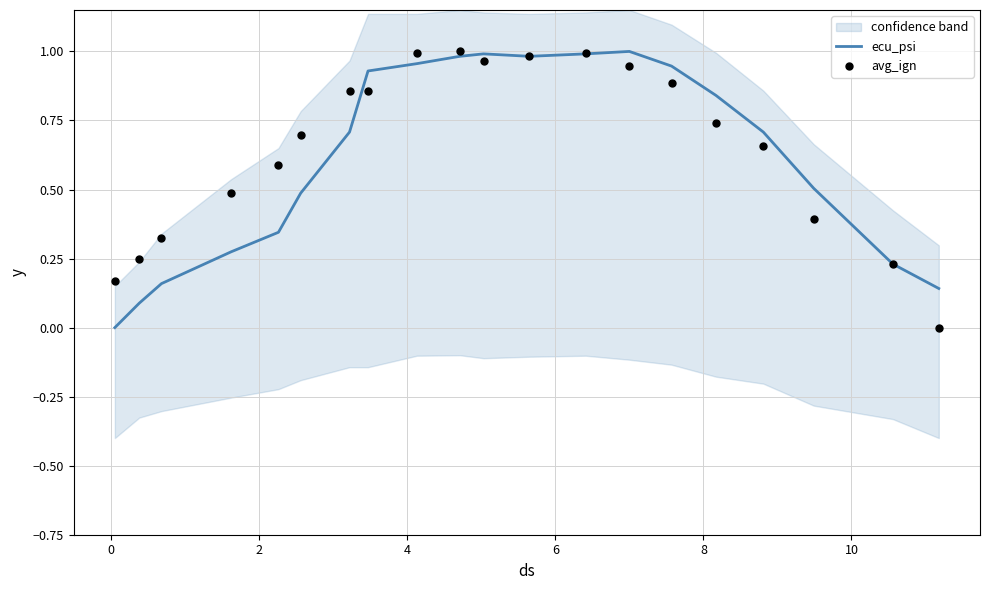

Which series reaches the minimum Y coordinate?

ecu_psi